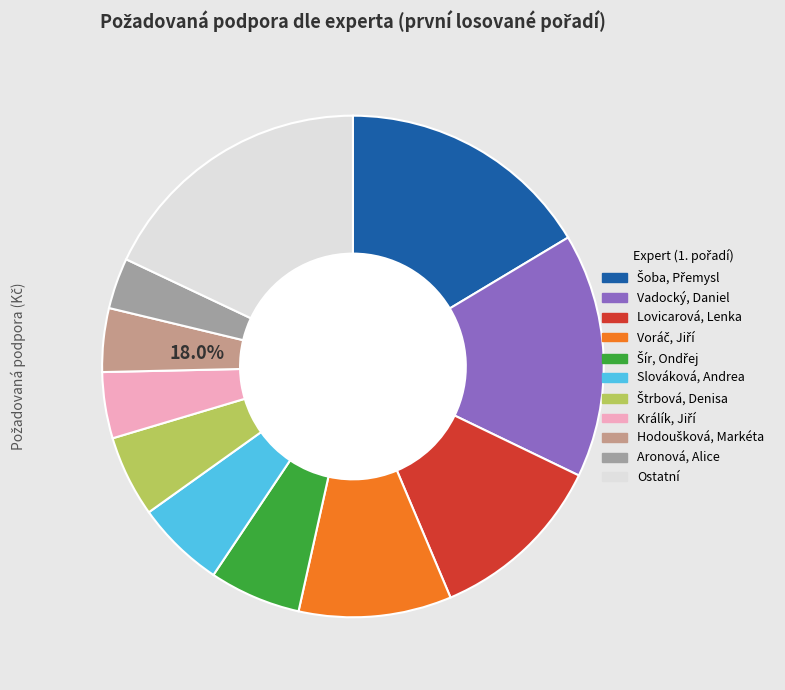

Do Lukeš, Jan and Šír, Ondřej together represent more than half of the pie?

No